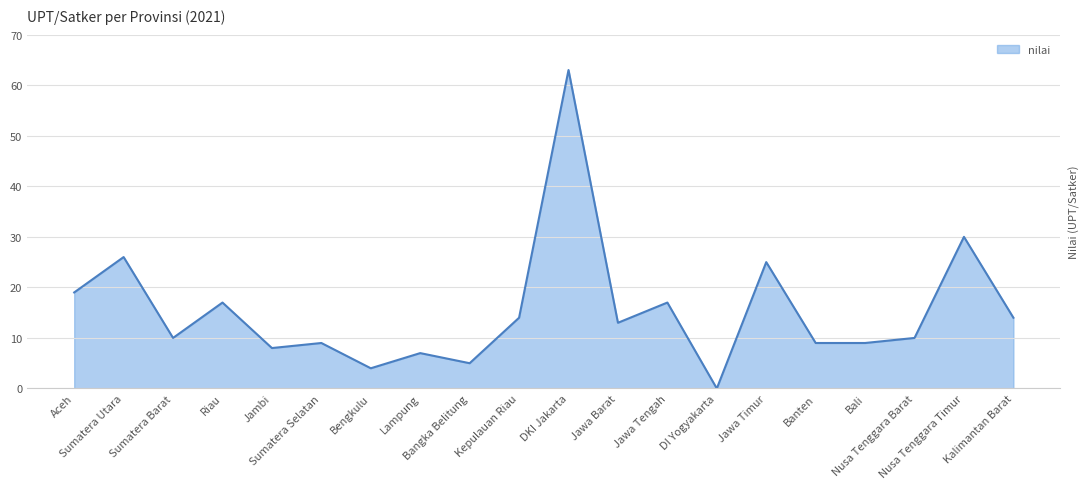

What is the difference between the maximum and minimum values?

63